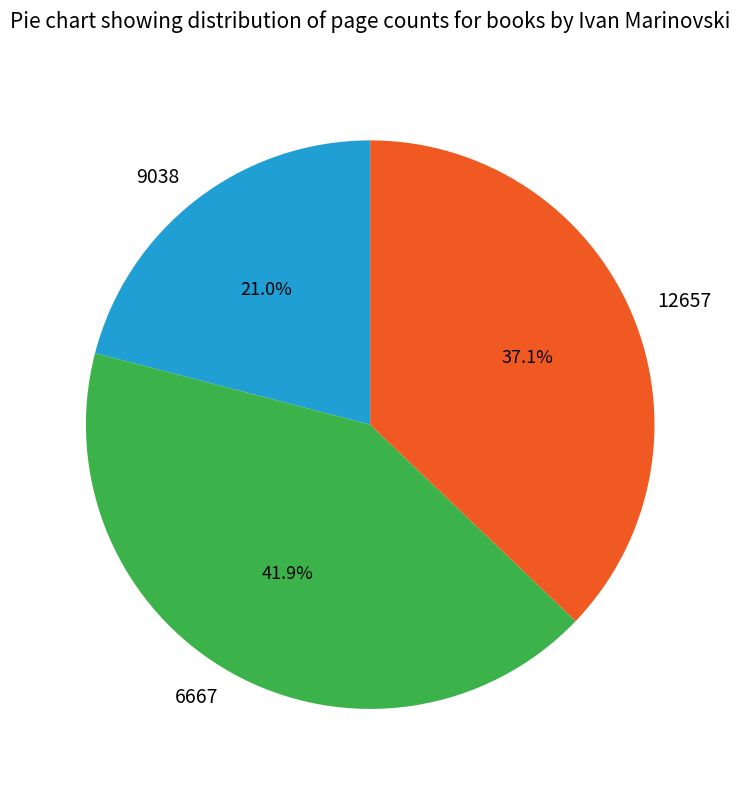

To the nearest percent, what percentage of the pie is 9038?

21%